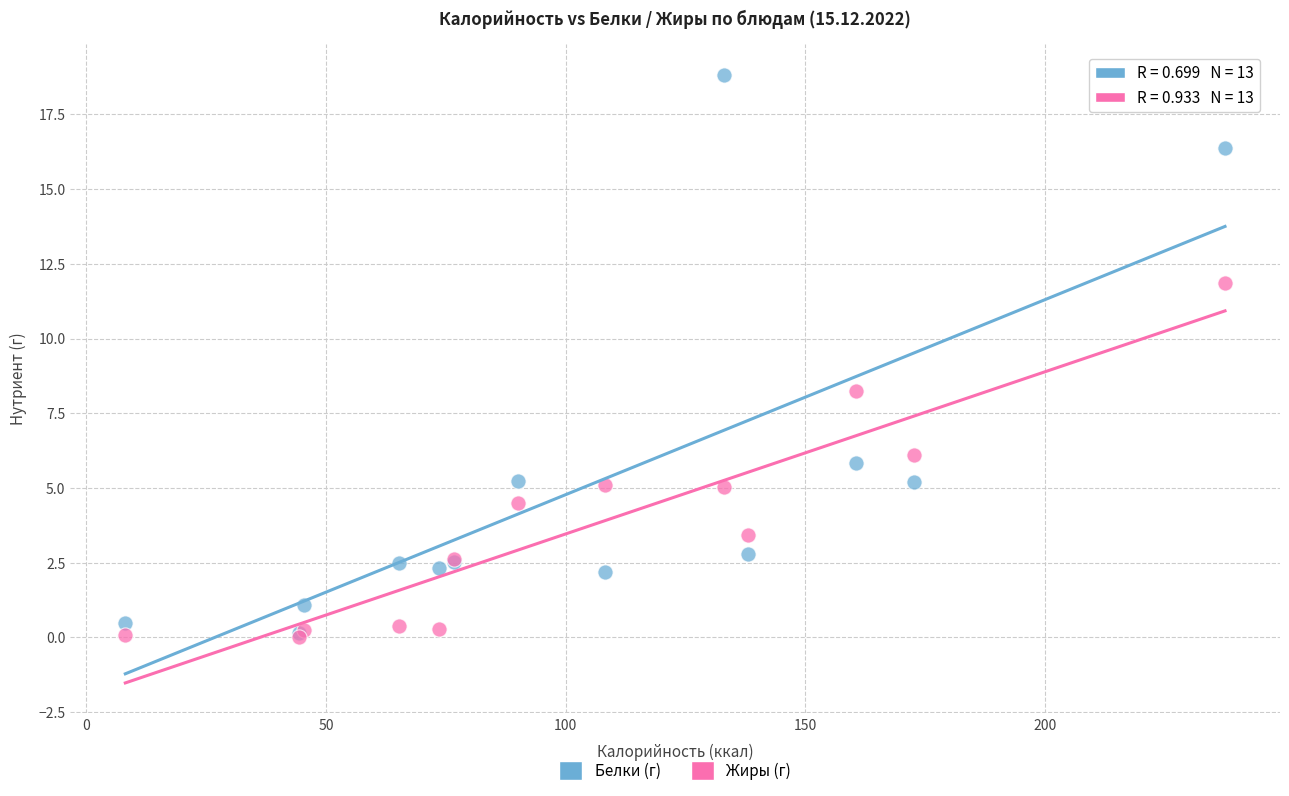

Across all series, what Y value is closest to 9?

8.2